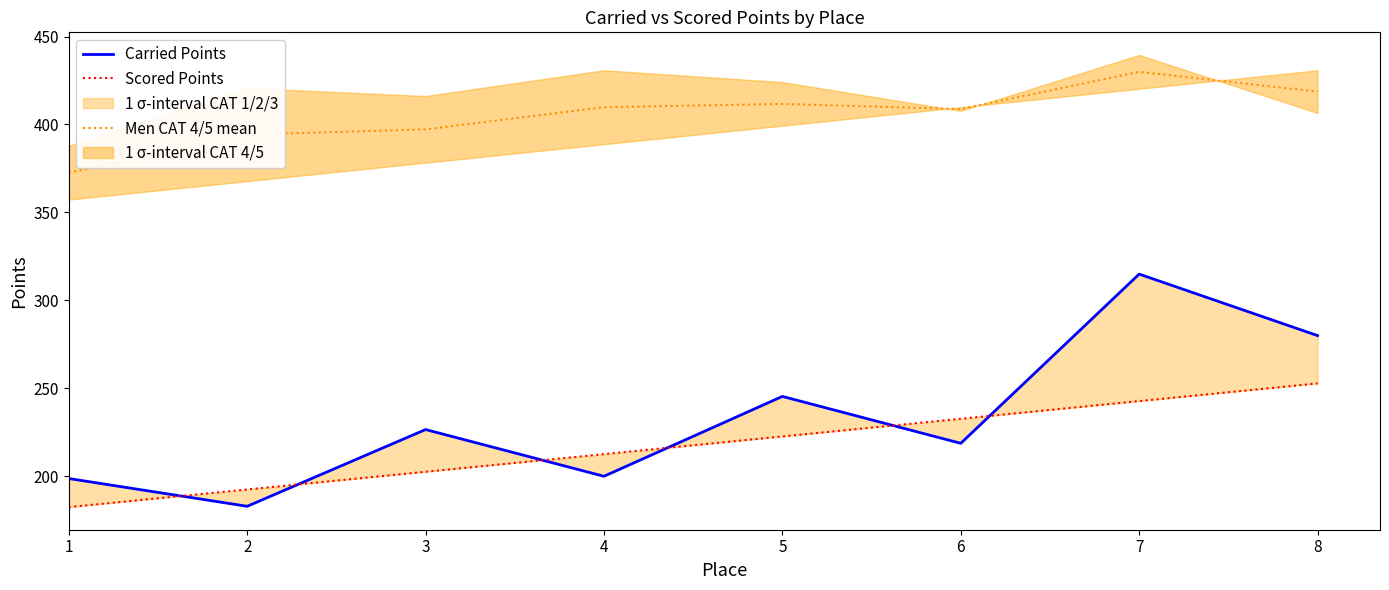

The value of Men CAT 4/5 mean at 5 is 607.4. True or false?

False